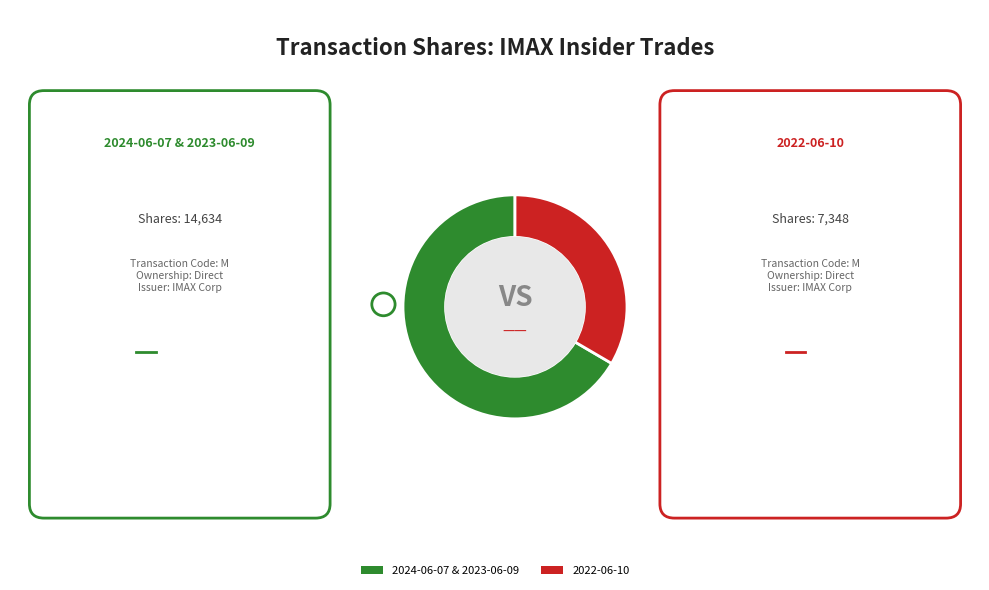

Is there any slice that represents more than half of the pie?

Yes